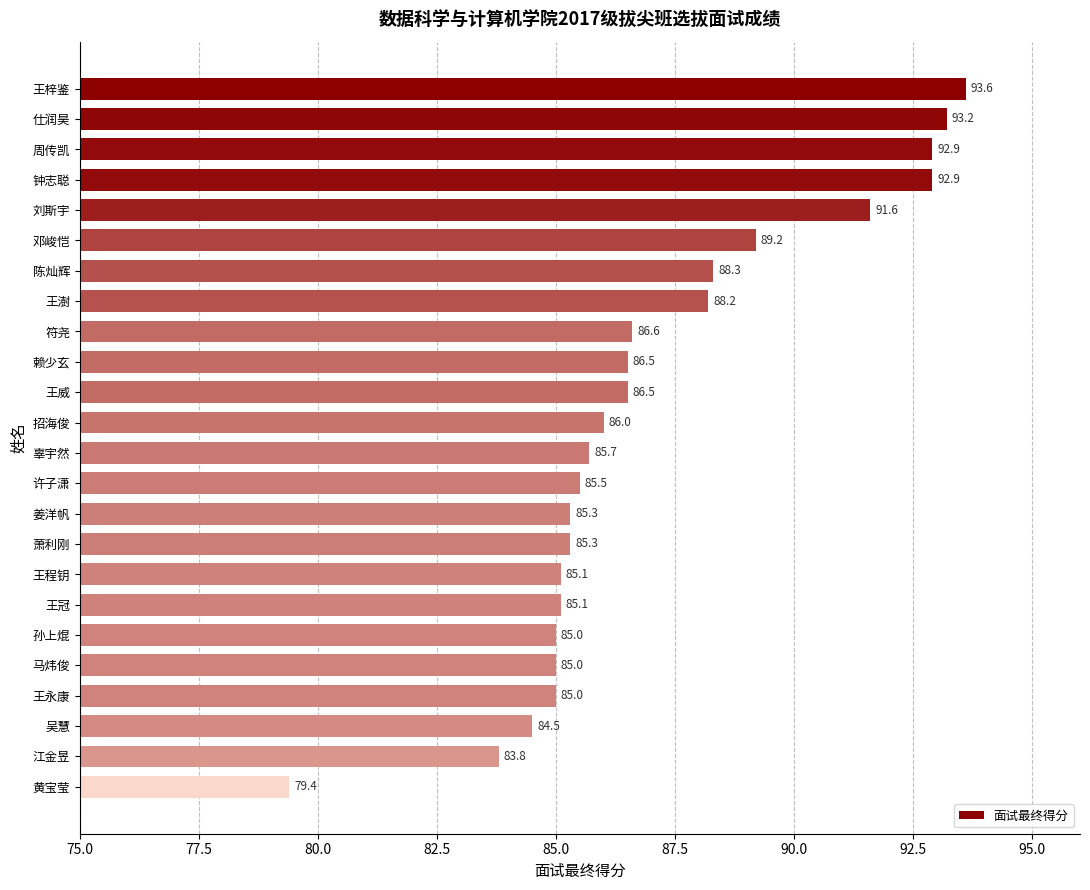

Is it true that the value at 仕润昊 is 26.8?

False